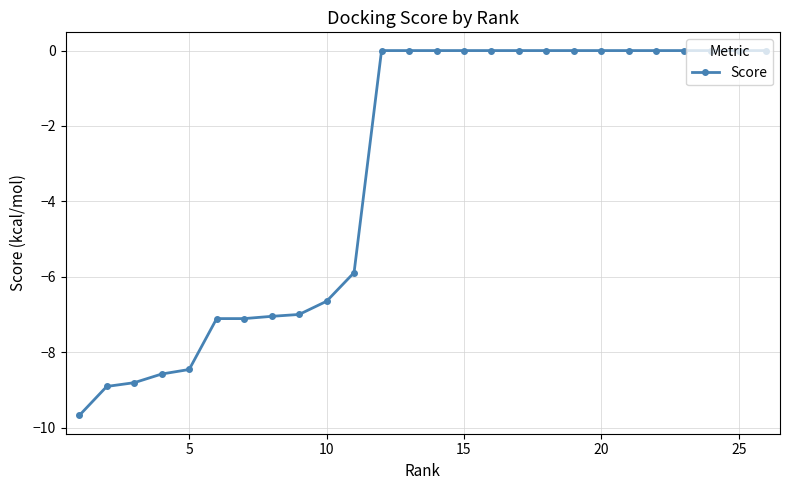

What is the difference between the maximum and minimum values?

9.7